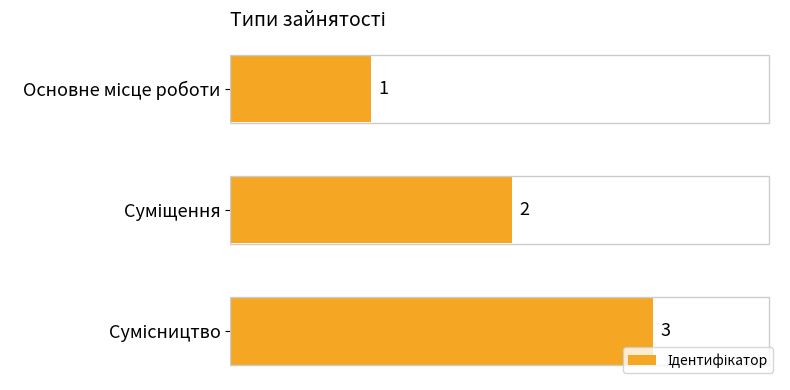

How many data points does each series have?

3